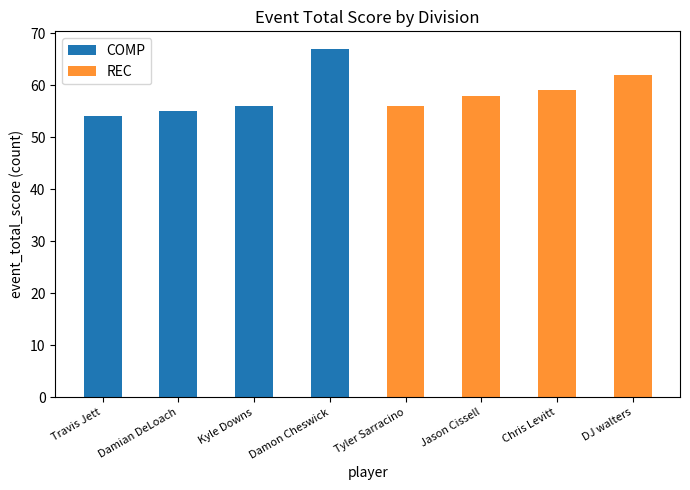

What position from the left is Jason Cissell?

6